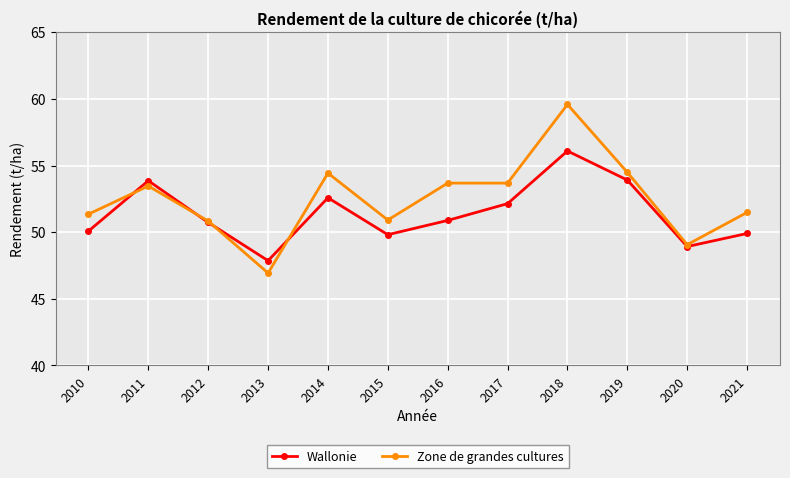

What value does the Zone de grandes cultures series have at 2020?

49.1